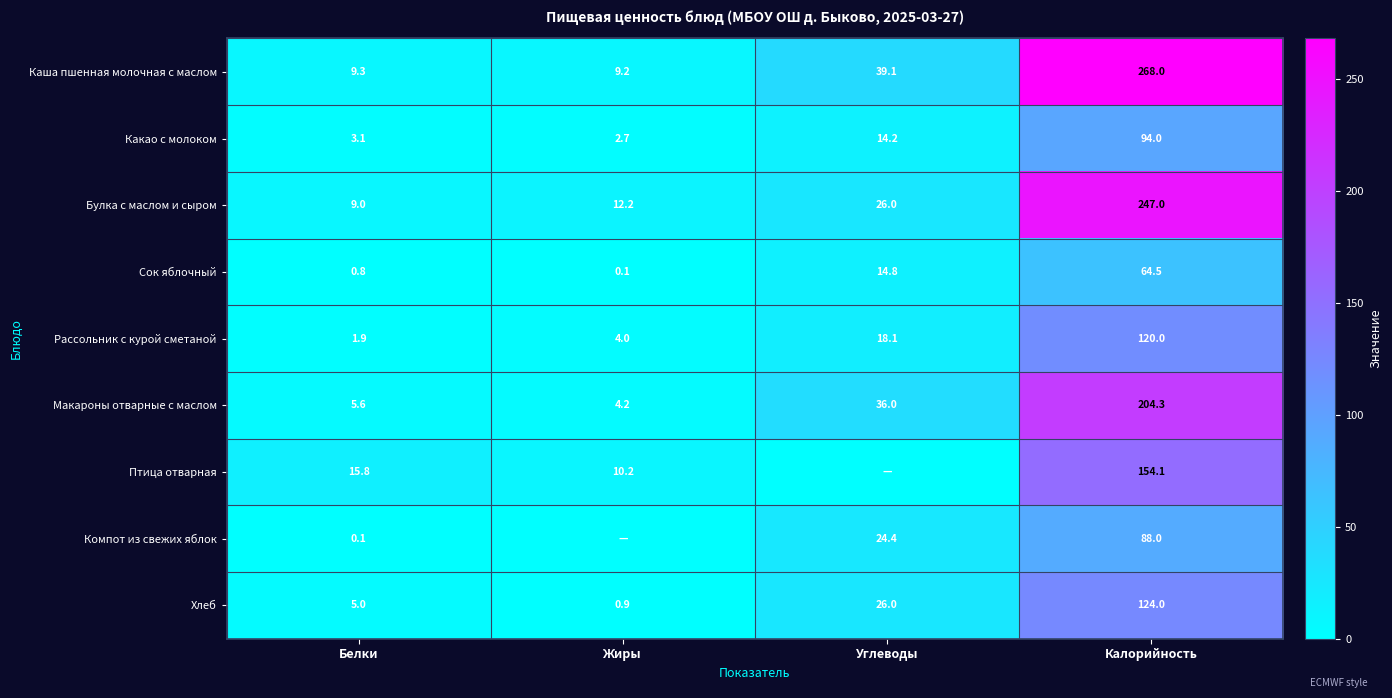

Is the value of Рассольник с курой сметаной at Белки greater than the value of Птица отварная at Калорийность?

No